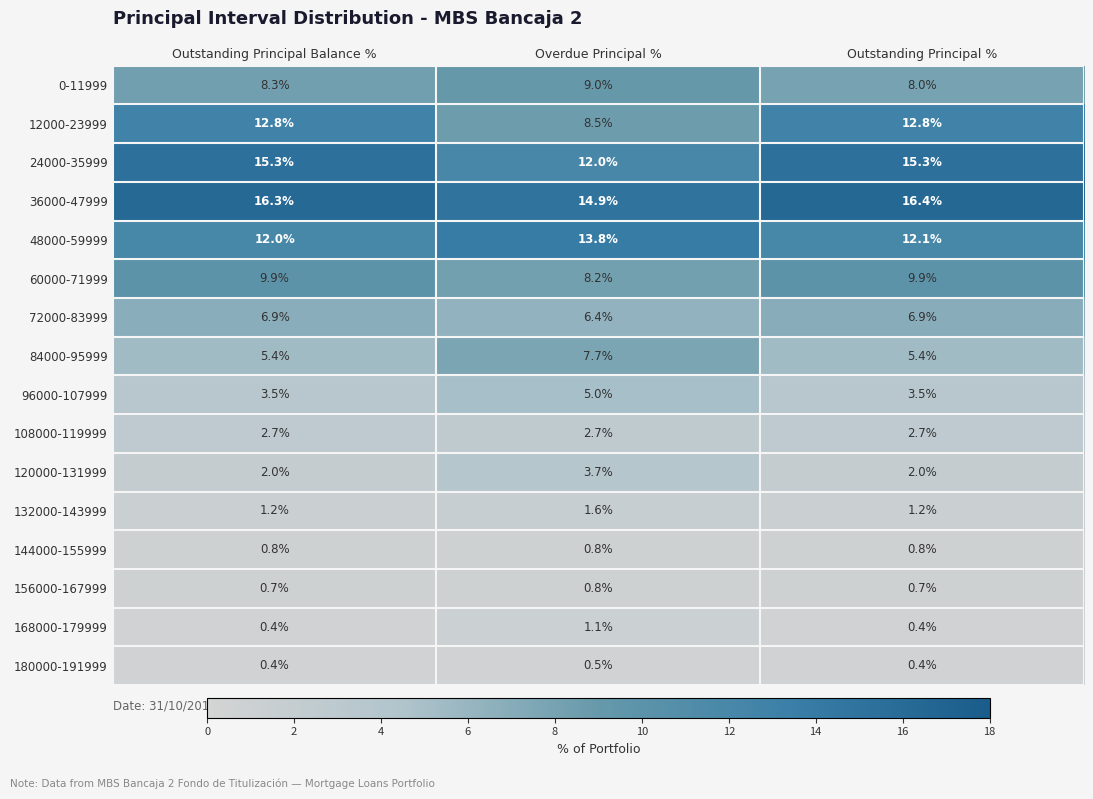

What value does the 60000-71999 series have at Overdue Principal %?

8.2